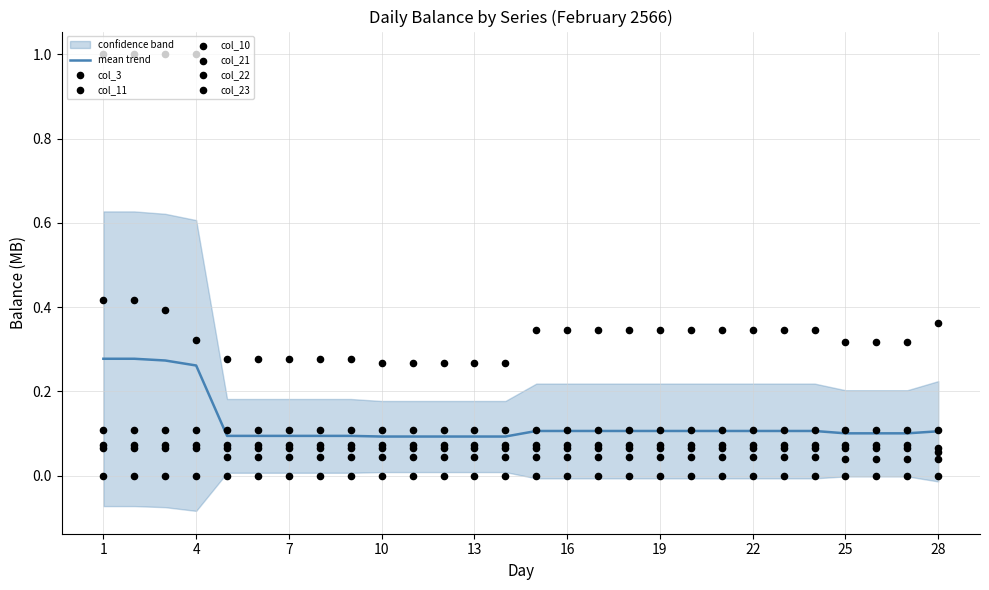

Which series contains the lowest Y value?

col_11